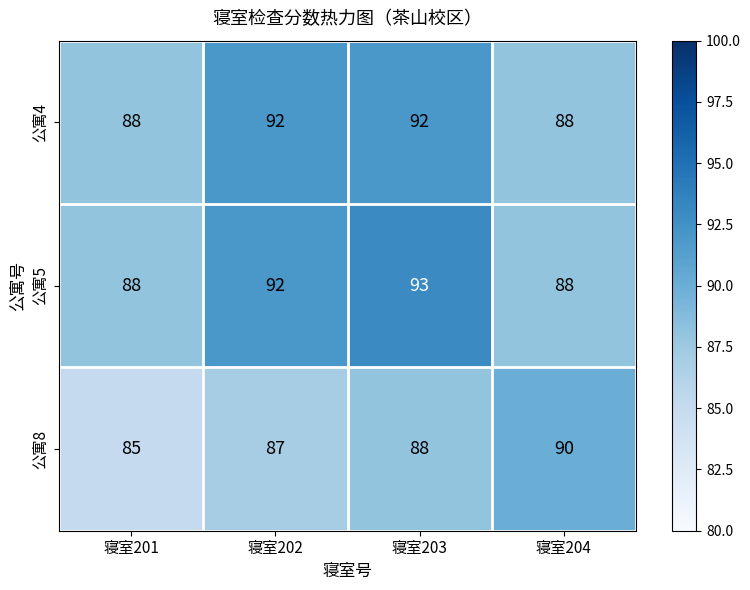

What is the difference between the second highest and minimum values in the 公寓5 series?

4